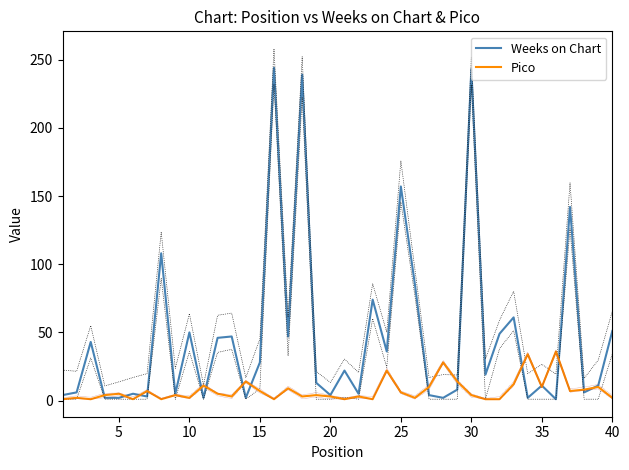

True or false: Weeks on Chart has a value of 2 at 35.

False